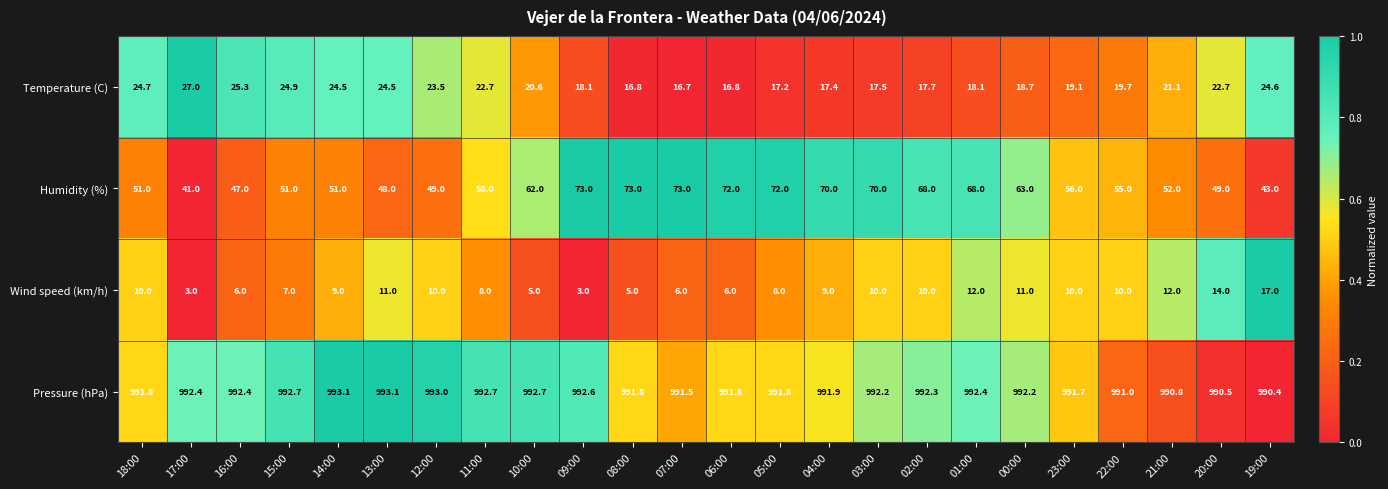

What is the highest value of the Wind speed (km/h) series?

17.0